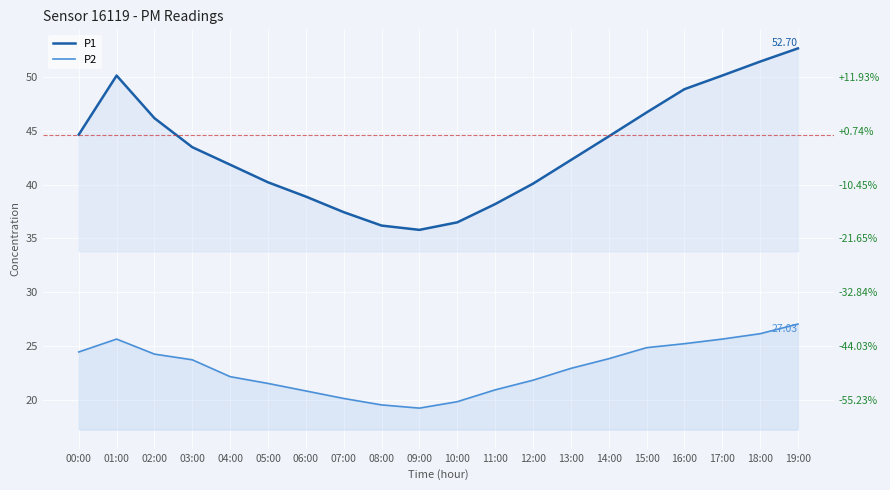

Rank the categories by P1 value from lowest to highest.

09:00, 08:00, 10:00, 07:00, 11:00, 06:00, 12:00, 05:00, 04:00, 13:00, 03:00, 14:00, 00:00, 02:00, 15:00, 16:00, 01:00, 17:00, 18:00, 19:00